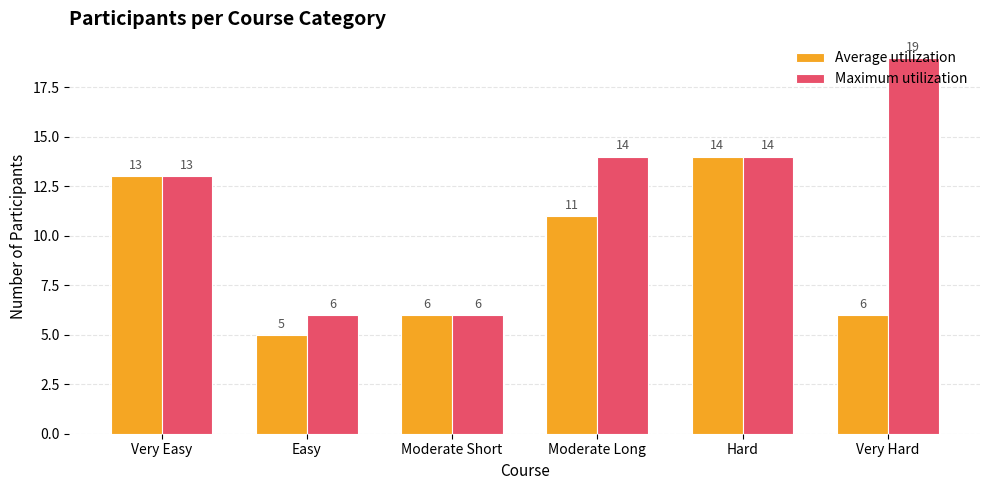

What is the maximum value shown in the chart?

19